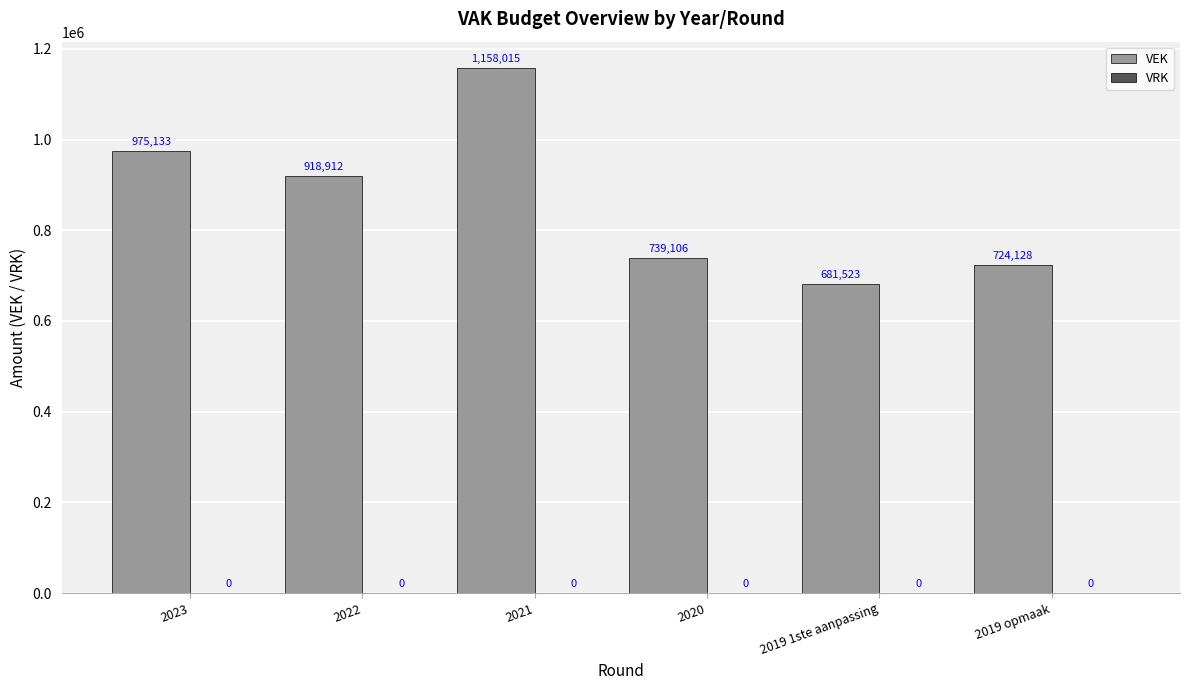

The chart shows a value of 354277 at 2020. True or false?

False